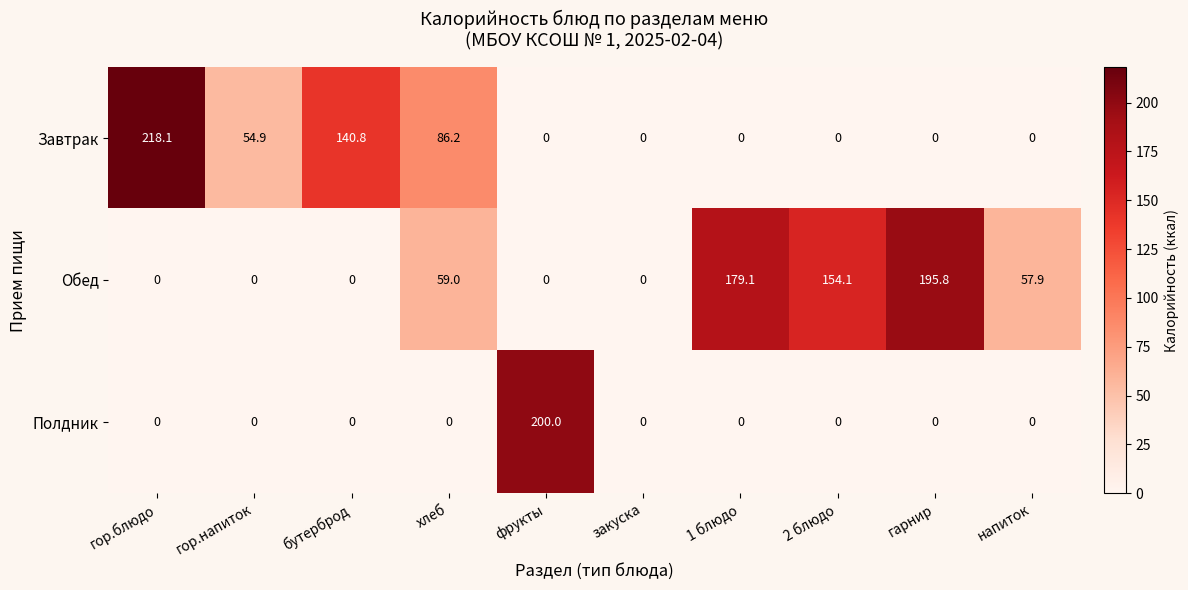

Rank the series by their average value, from lowest to highest.

Полдник, Завтрак, Обед